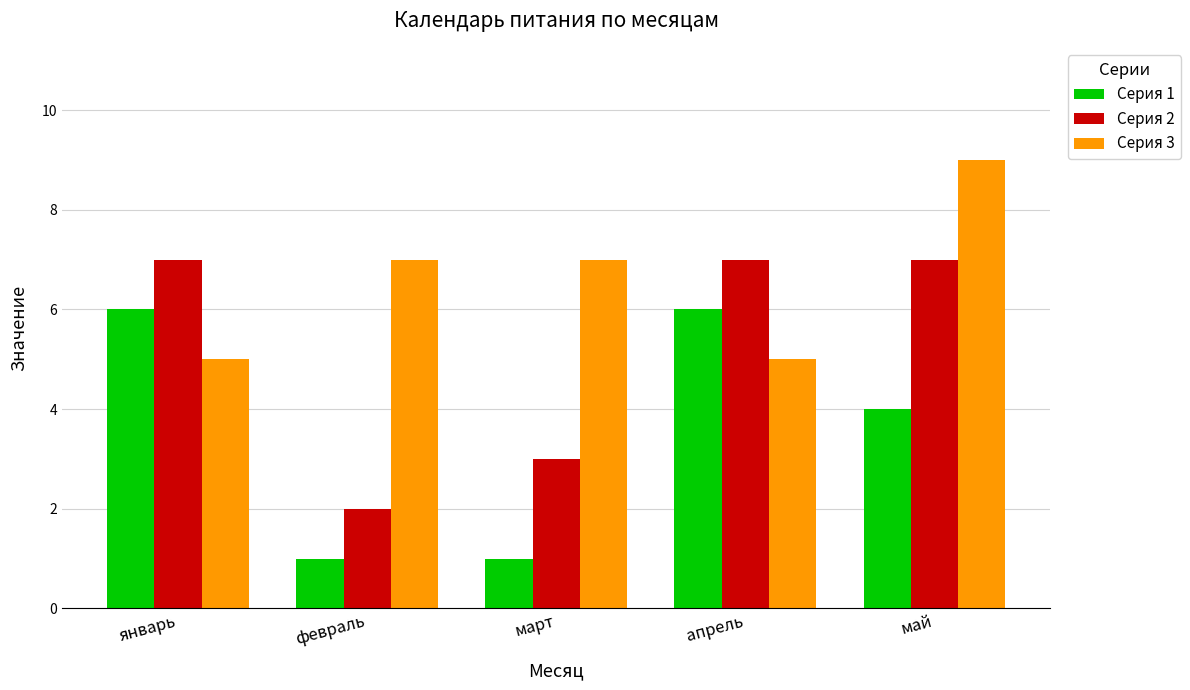

The value of Серия 1 at апрель is 9. True or false?

False